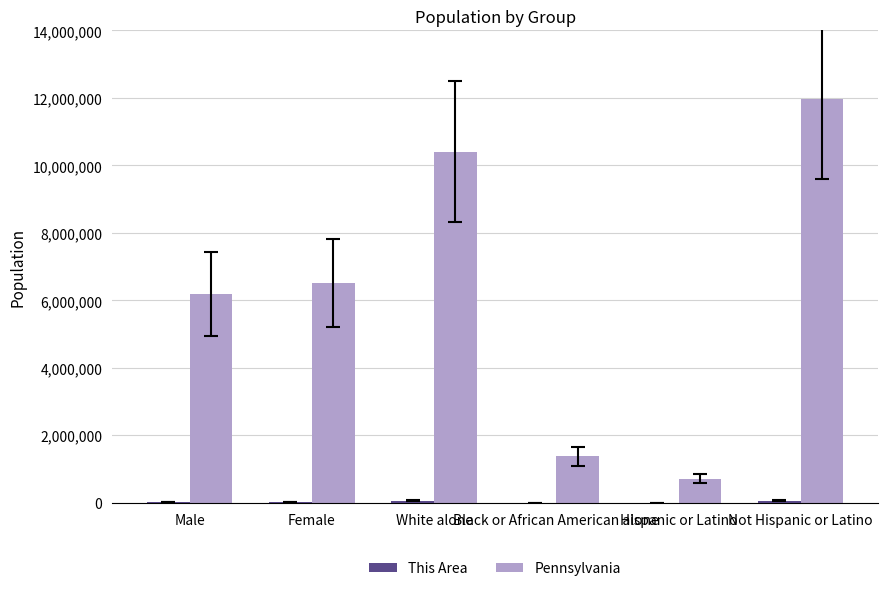

At which category is the sum across all series the highest?

Not Hispanic or Latino